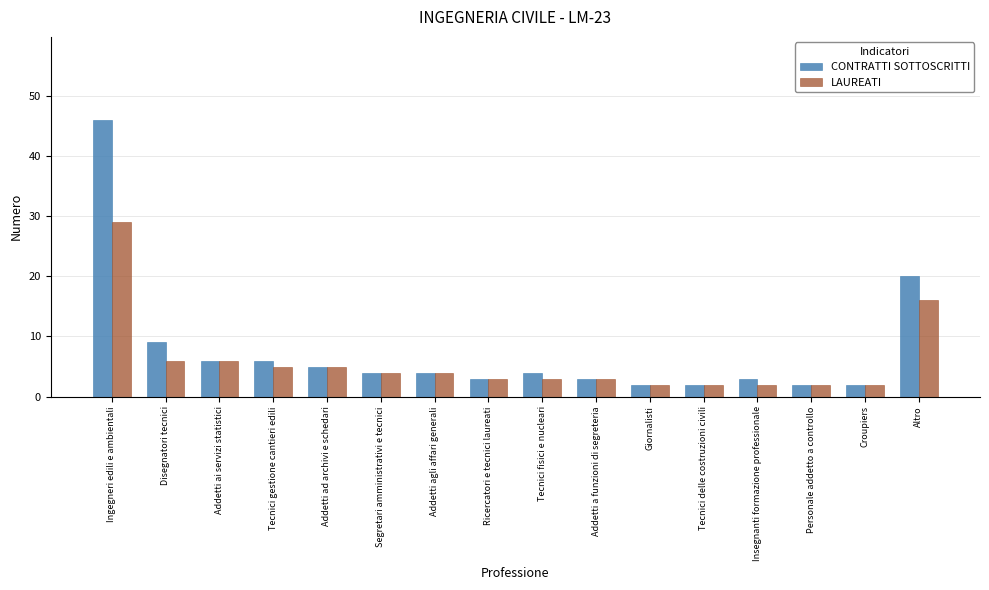

Reading right to left, extract all data points from this chart.

CONTRATTI SOTTOSCRITTI: 20	2	2	3	2	2	3	4	3	4	4	5	6	6	9	46
LAUREATI: 16	2	2	2	2	2	3	3	3	4	4	5	5	6	6	29